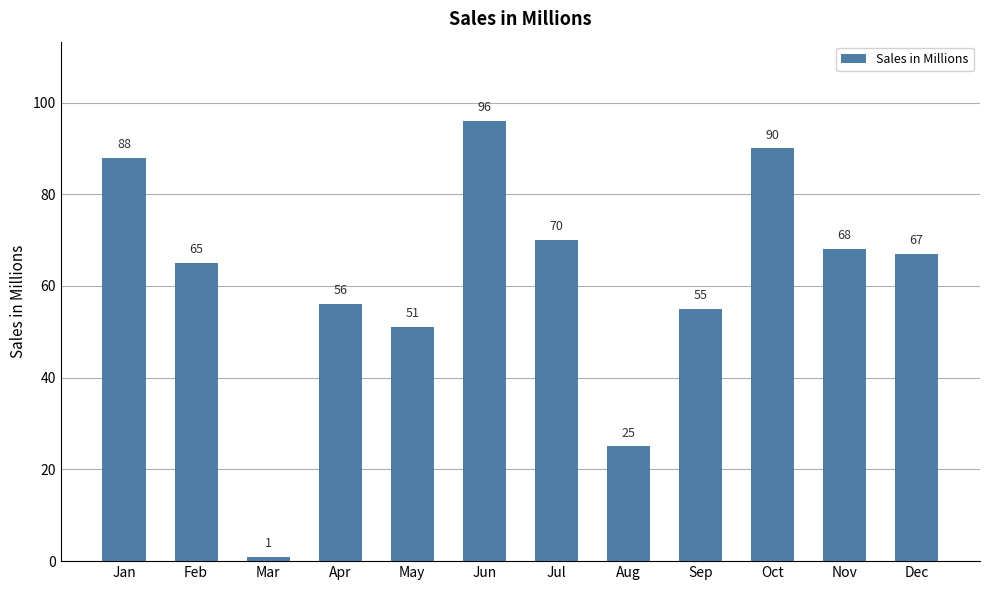

The chart shows a value of 1 at Mar. True or false?

True